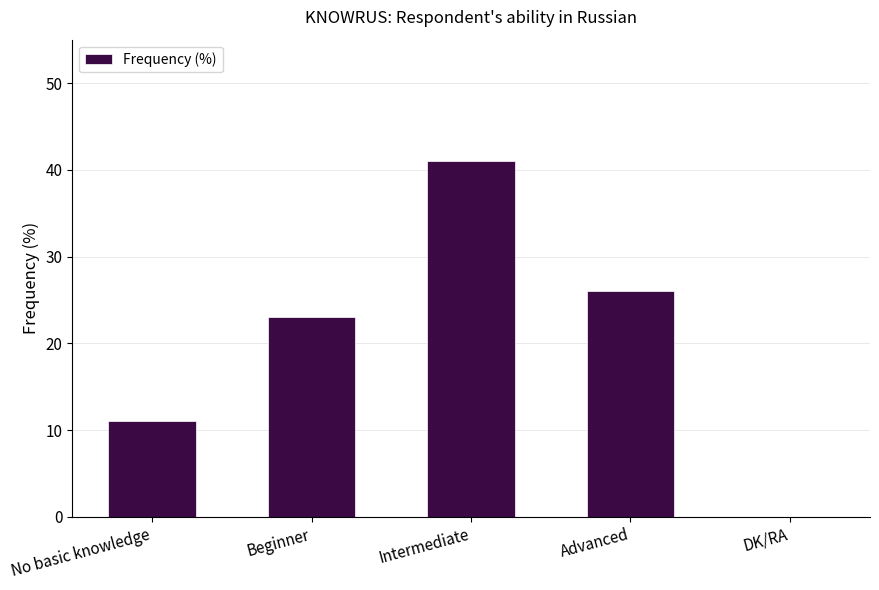

At which label is the value closest to 20?

Beginner